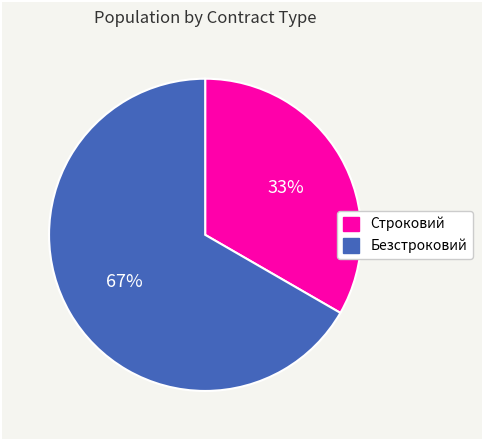

Which category has the biggest portion of the pie?

Безстроковий